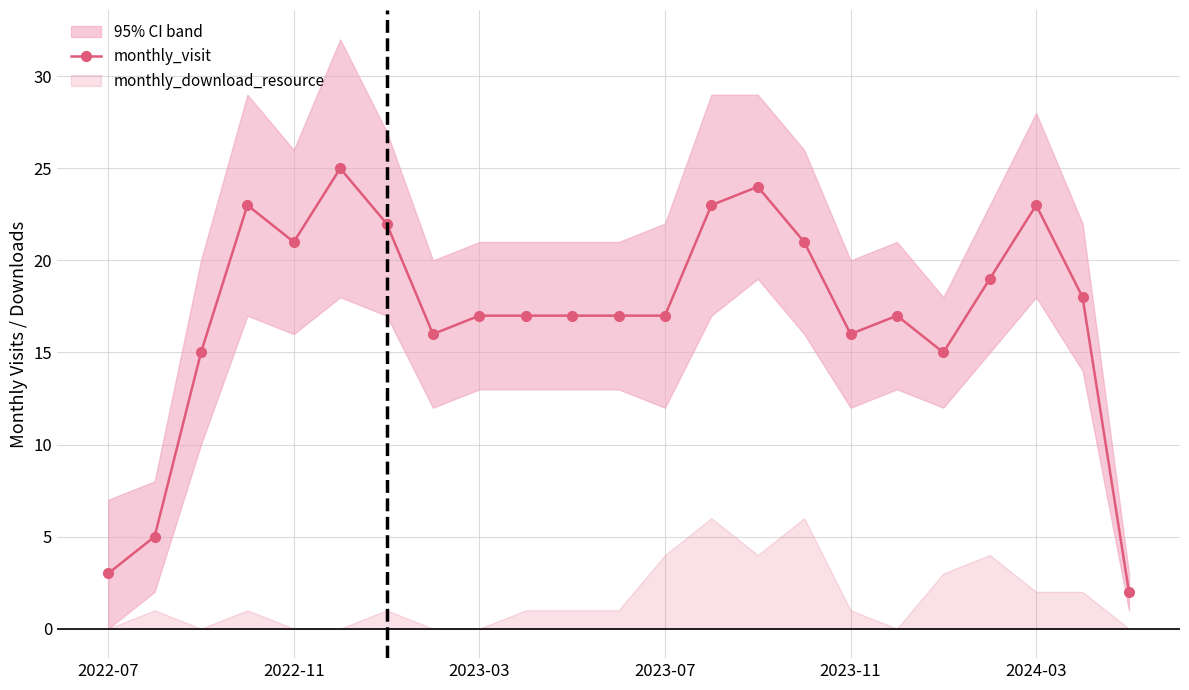

What is the maximum value for monthly_visit?

25